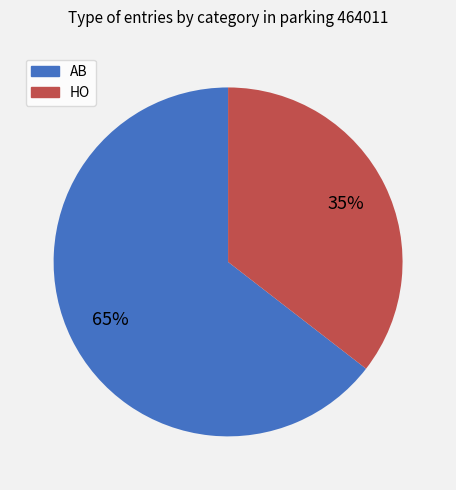

Combined, do HO and AB account for over 50%?

Yes